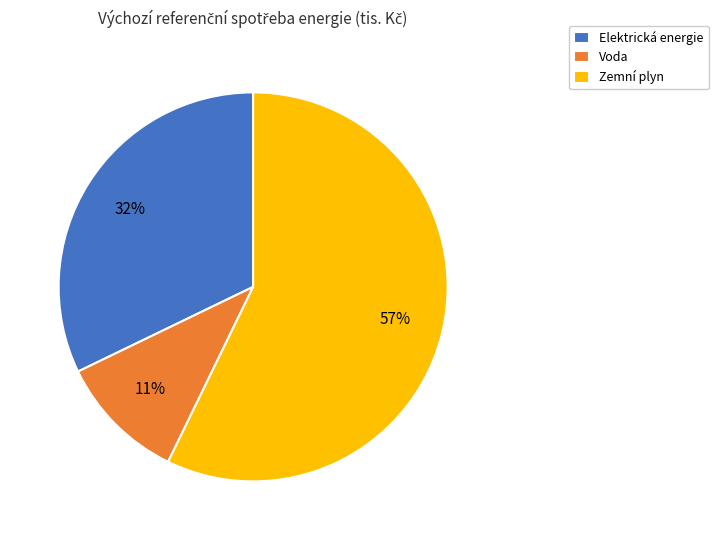

Is the sum of Zemní plyn and Elektrická energie greater than half?

Yes